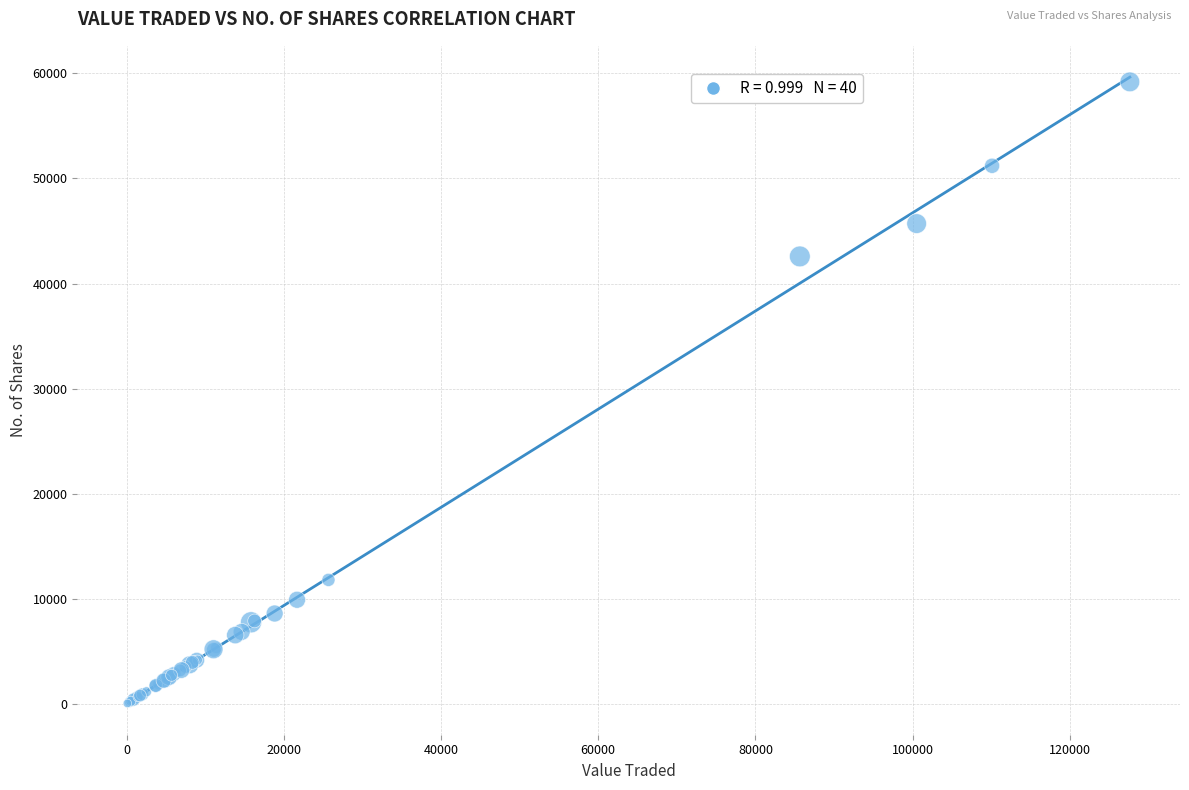

What Y value in the scatter plot is closest to 29616?

42578